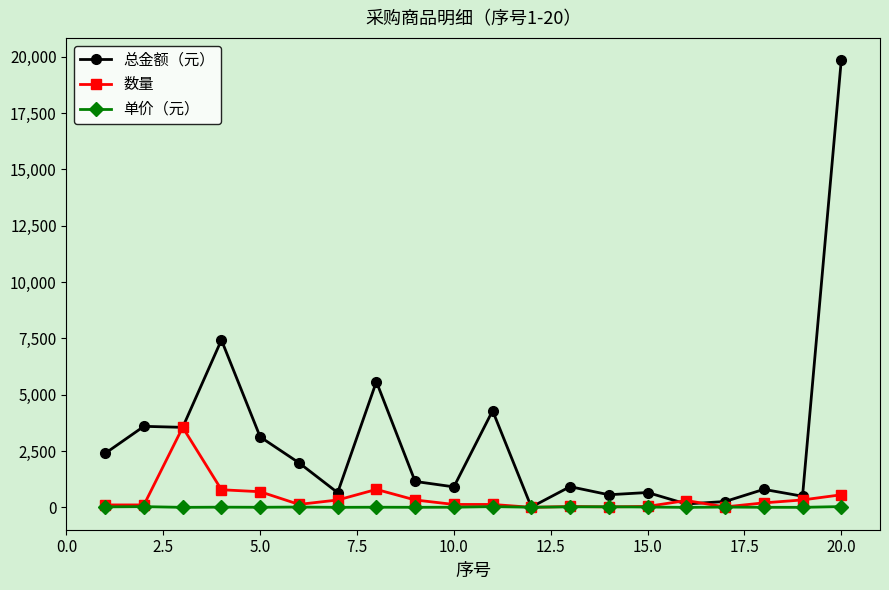

What is the lowest value of the 总金额（元） series?

14.0